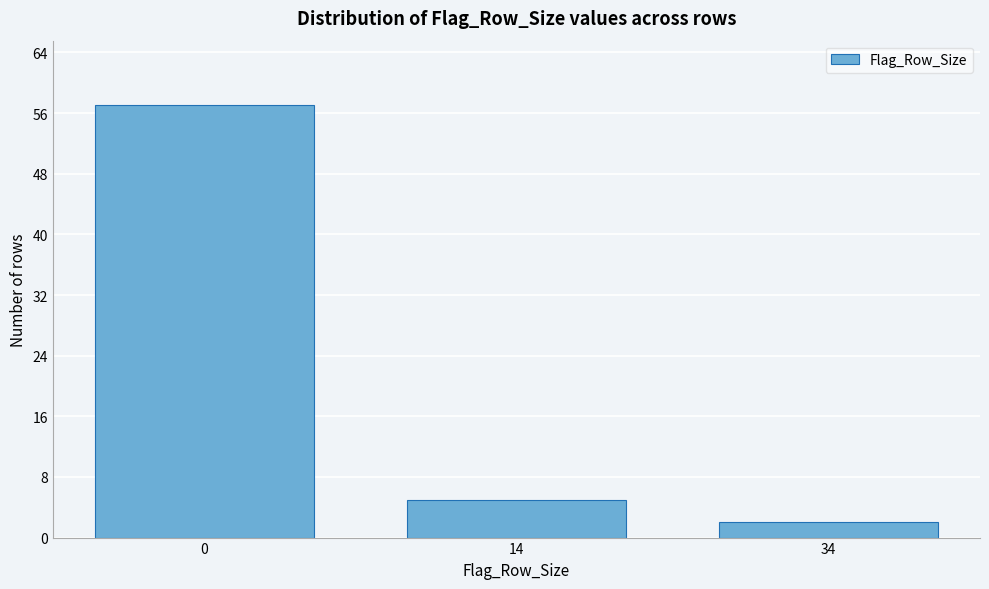

Reading right to left, extract all data points from this chart.

34=2	14=5	0=57